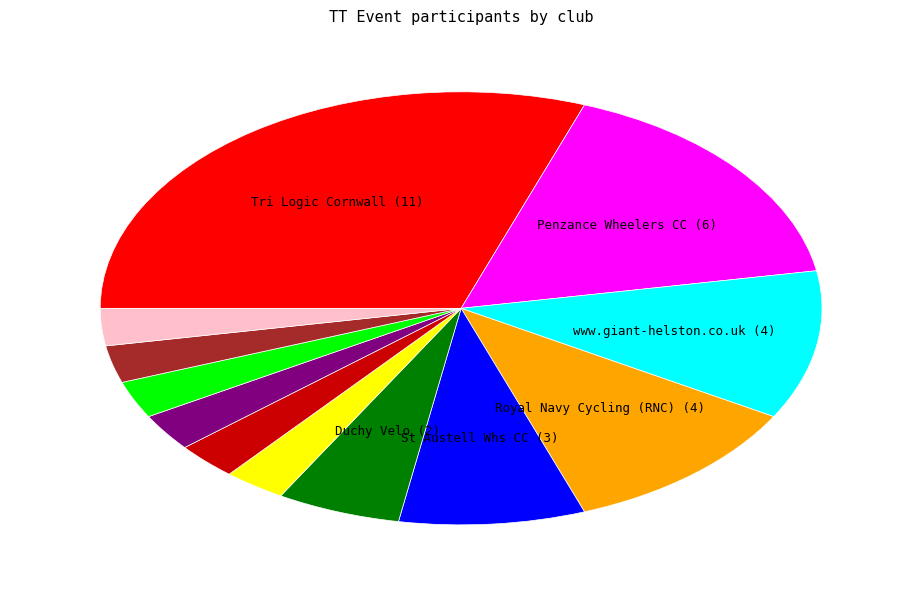

Does any single category account for the majority?

No